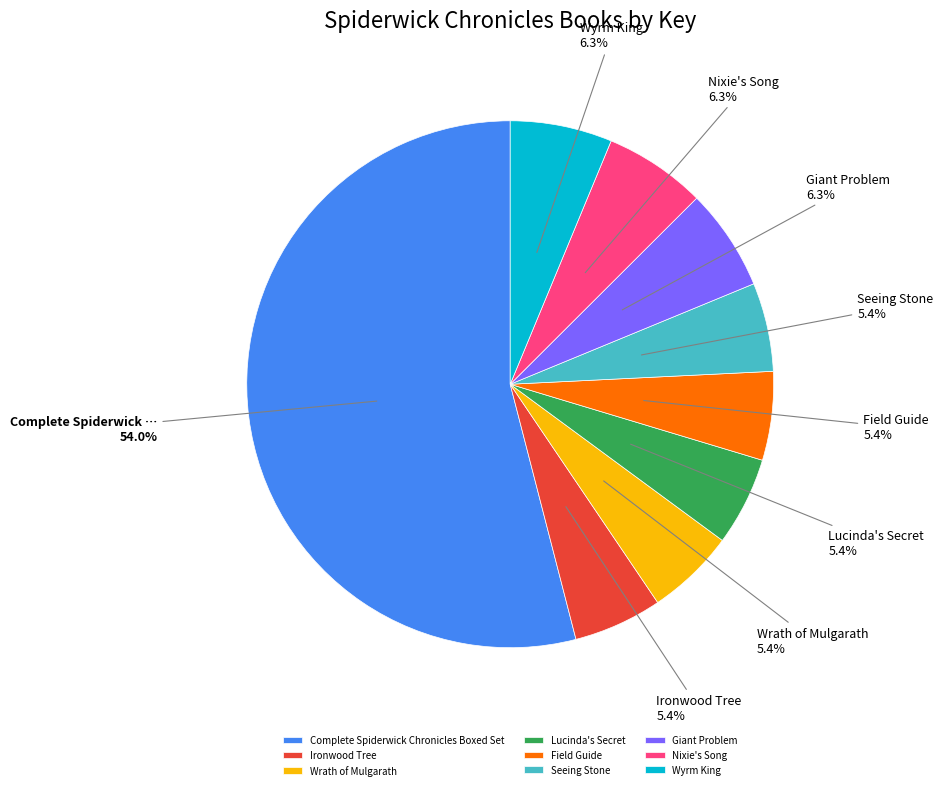

Does Lucinda's Secret represent more than half of the total?

No